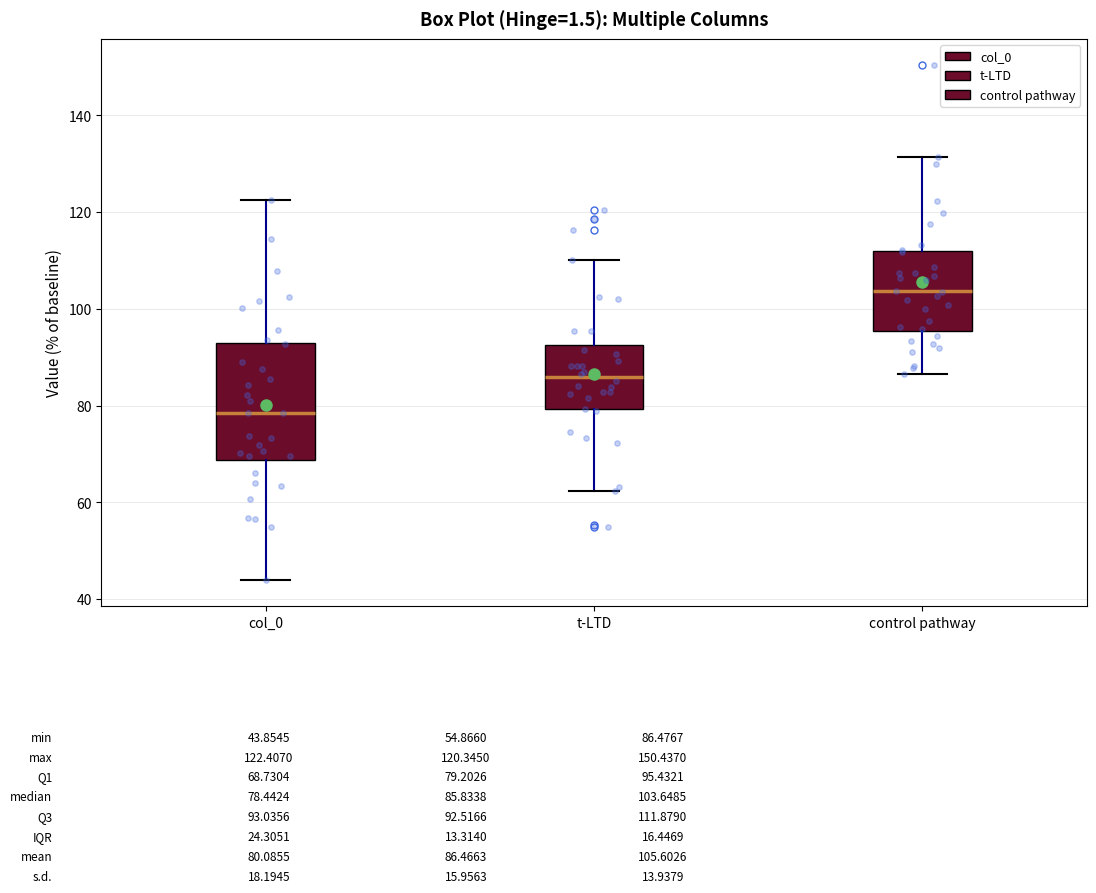

Comparing the boxes themselves (not the whiskers), which one is the tallest?

col_0